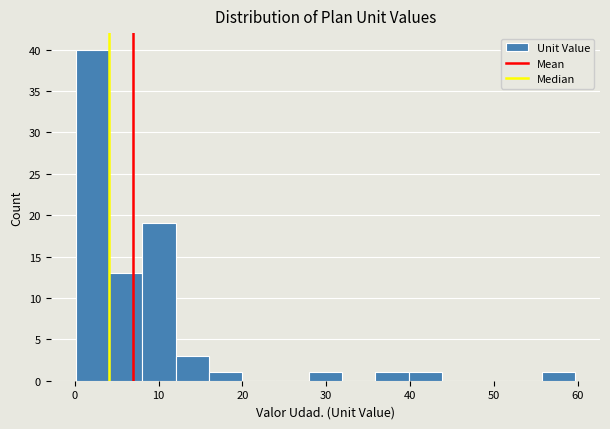

Read against the x-axis, roughly where is the centre of the tallest bar?

2